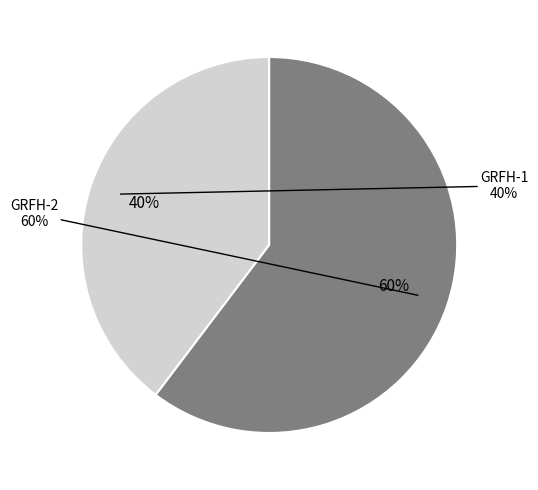

Rank the categories by value from lowest to highest.

GRFH-1, GRFH-2